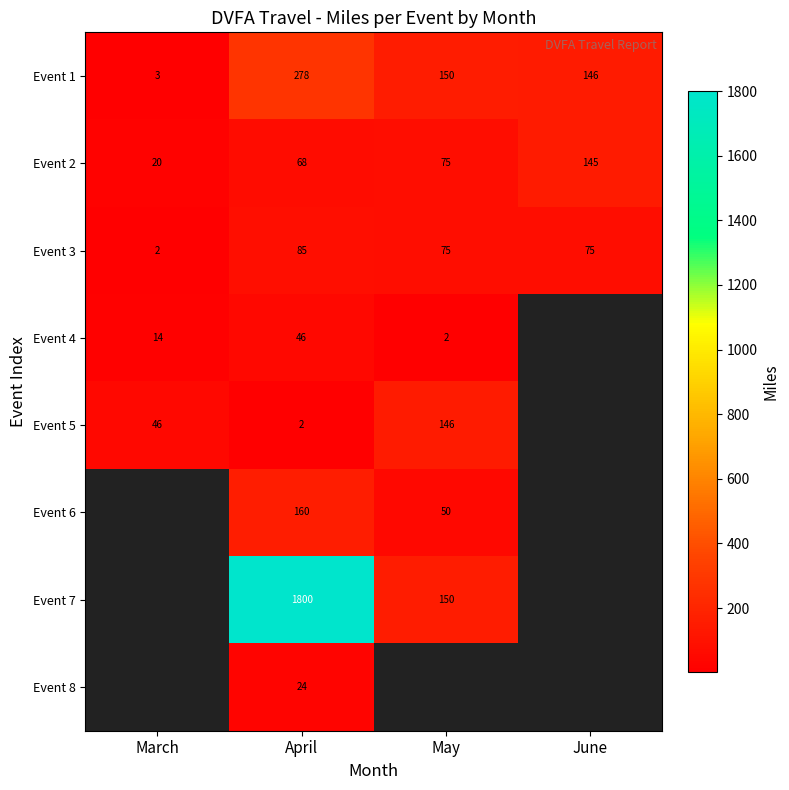

Is it true that Event 5 equals 70 at May?

False